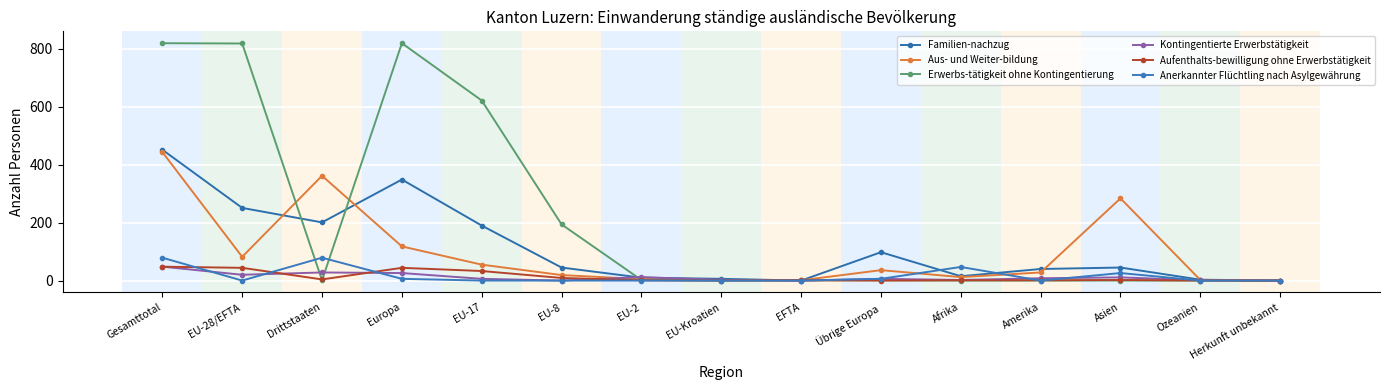

Reading right to left, transcribe all the data shown in this chart.

Familien-nachzug: Herkunft unbekannt=0	Ozeanien=3	Asien=45	Amerika=40	Afrika=15	Übrige Europa=98	EFTA=0	EU-Kroatien=6	EU-2=10	EU-8=45	EU-17=190	Europa=349	Drittstaaten=201	EU-28/EFTA=251	Gesamttotal=452
Aus- und Weiter-bildung: Herkunft unbekannt=0	Ozeanien=2	Asien=284	Amerika=28	Afrika=12	Übrige Europa=36	EFTA=1	EU-Kroatien=2	EU-2=5	EU-8=19	EU-17=55	Europa=118	Drittstaaten=362	EU-28/EFTA=82	Gesamttotal=444
Erwerbs-tätigkeit ohne Kontingentierung: Herkunft unbekannt=0	Ozeanien=0	Asien=0	Amerika=0	Afrika=0	Übrige Europa=1	EFTA=1	EU-Kroatien=0	EU-2=2	EU-8=194	EU-17=622	Europa=820	Drittstaaten=1	EU-28/EFTA=819	Gesamttotal=820
Kontingentierte Erwerbstätigkeit: Herkunft unbekannt=0	Ozeanien=1	Asien=11	Amerika=8	Afrika=2	Übrige Europa=6	EFTA=0	EU-Kroatien=2	EU-2=12	EU-8=0	EU-17=6	Europa=26	Drittstaaten=28	EU-28/EFTA=20	Gesamttotal=48
Aufenthalts-bewilligung ohne Erwerbstätigkeit: Herkunft unbekannt=0	Ozeanien=0	Asien=2	Amerika=1	Afrika=1	Übrige Europa=0	EFTA=1	EU-Kroatien=0	EU-2=1	EU-8=9	EU-17=33	Europa=44	Drittstaaten=4	EU-28/EFTA=44	Gesamttotal=48
Anerkannter Flüchtling nach Asylgewährung: Herkunft unbekannt=0	Ozeanien=0	Asien=26	Amerika=0	Afrika=47	Übrige Europa=6	EFTA=0	EU-Kroatien=0	EU-2=0	EU-8=0	EU-17=0	Europa=6	Drittstaaten=79	EU-28/EFTA=0	Gesamttotal=79